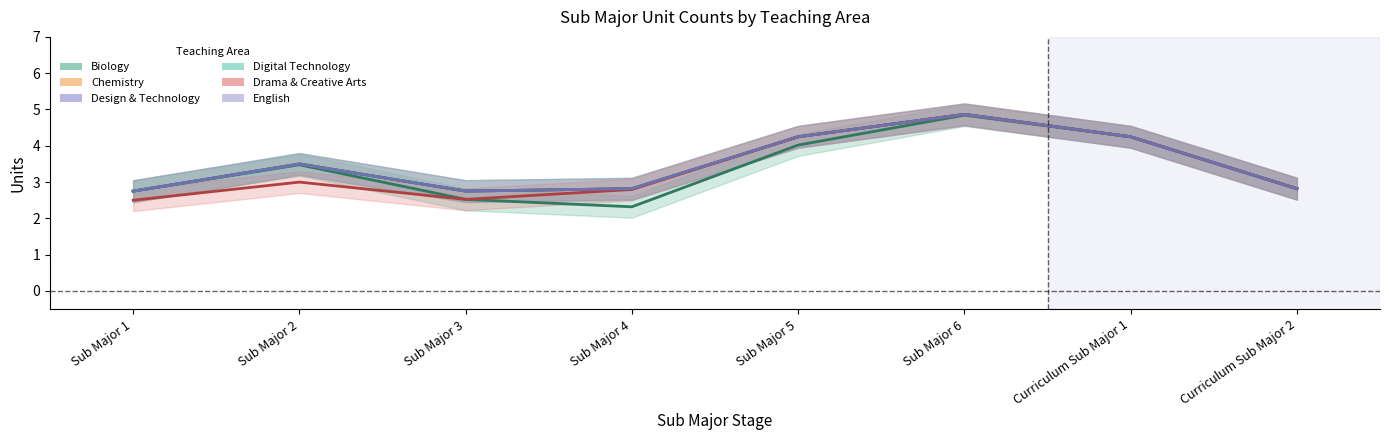

Which series has the widest spread of values?

Biology